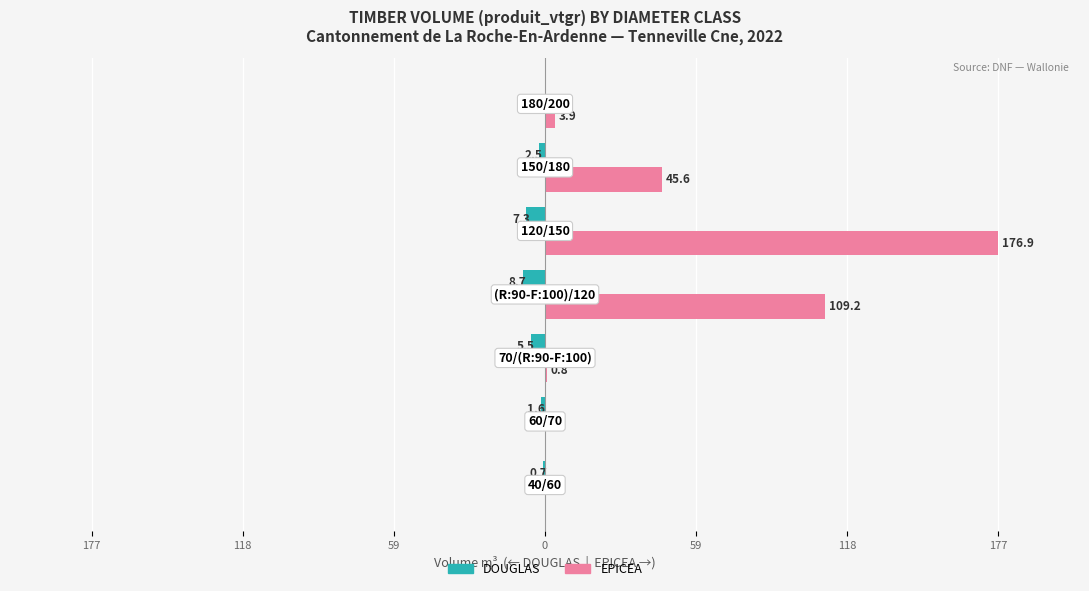

What are all the series names shown in the legend?

DOUGLAS, EPICEA